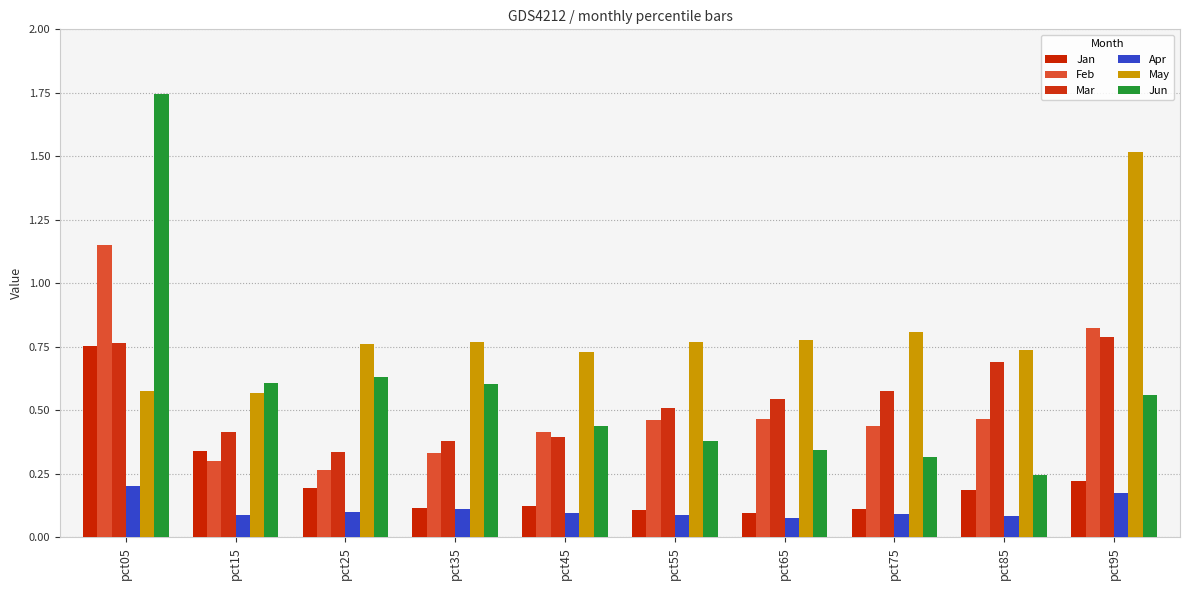

Which category has the highest value in the Apr series?

pct05